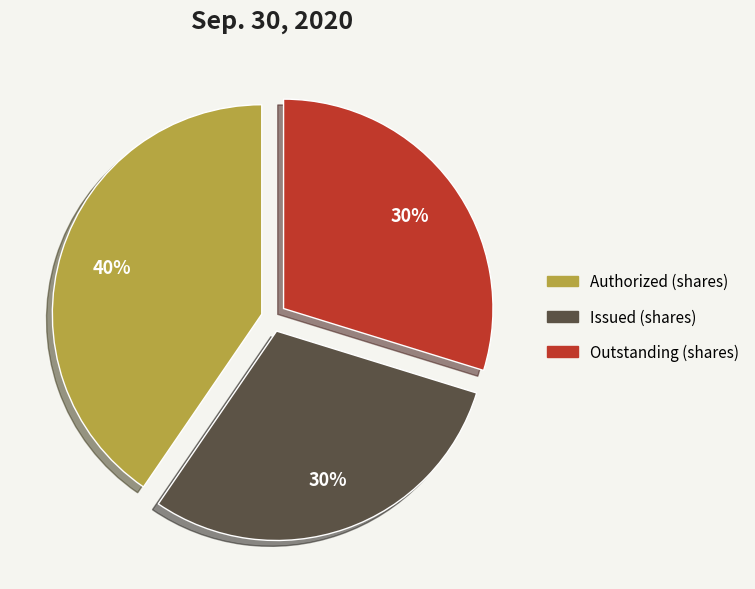

Do Authorized (shares) and Outstanding (shares) together represent more than half of the pie?

Yes